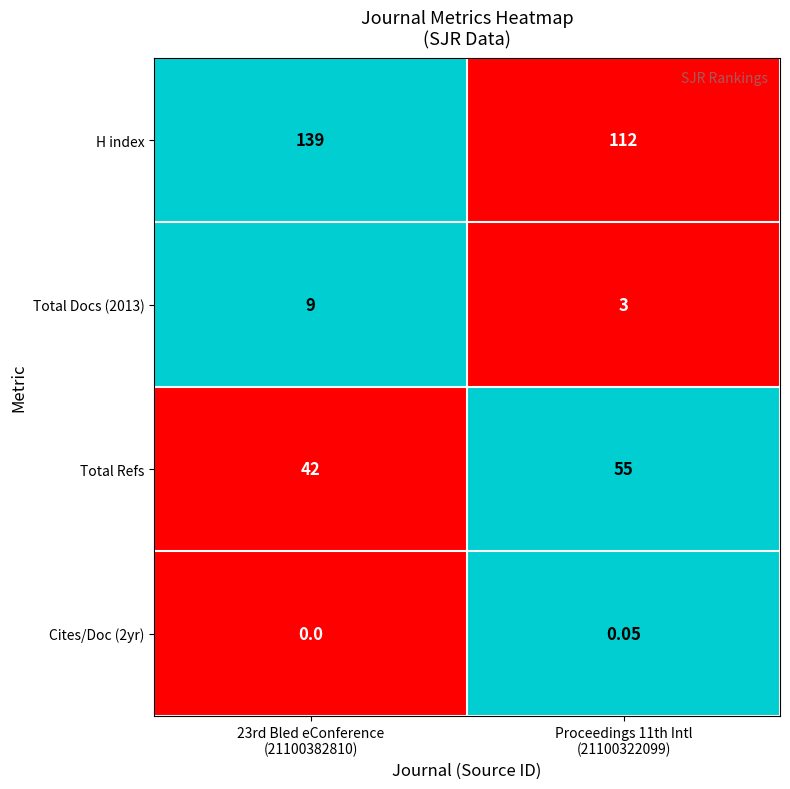

Which series has the largest total across all categories?

H index